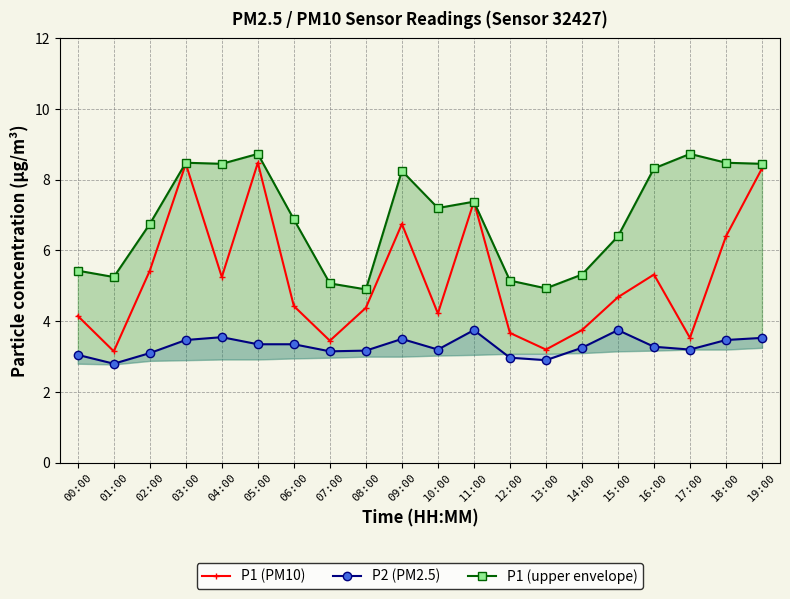

How many interior local peaks does the P2 (PM2.5) series have?

4